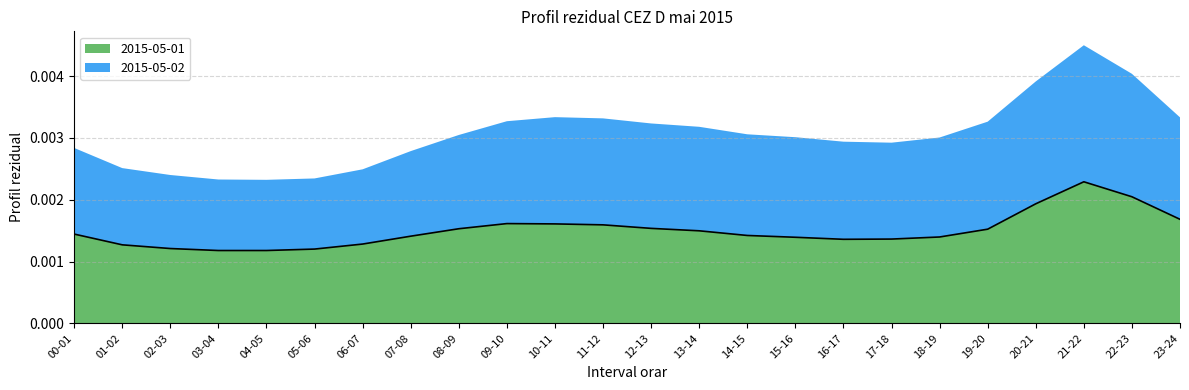

Reading left to right, transcribe all the data shown in this chart.

00-01=0.0	01-02=0.0	02-03=0.0	03-04=0.0	04-05=0.0	05-06=0.0	06-07=0.0	07-08=0.0	08-09=0.0	09-10=0.0	10-11=0.0	11-12=0.0	12-13=0.0	13-14=0.0	14-15=0.0	15-16=0.0	16-17=0.0	17-18=0.0	18-19=0.0	19-20=0.0	20-21=0.0	21-22=0.0	22-23=0.0	23-24=0.0